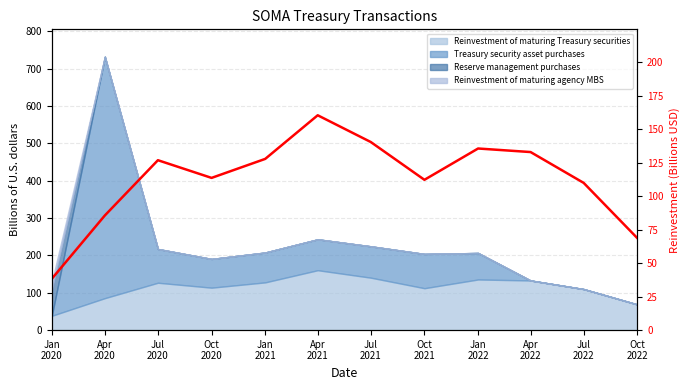

Rank the categories by value from lowest to highest.

Jan
2020, Oct
2022, Apr
2020, Jul
2022, Oct
2021, Oct
2020, Jul
2020, Jan
2021, Apr
2022, Jan
2022, Jul
2021, Apr
2021